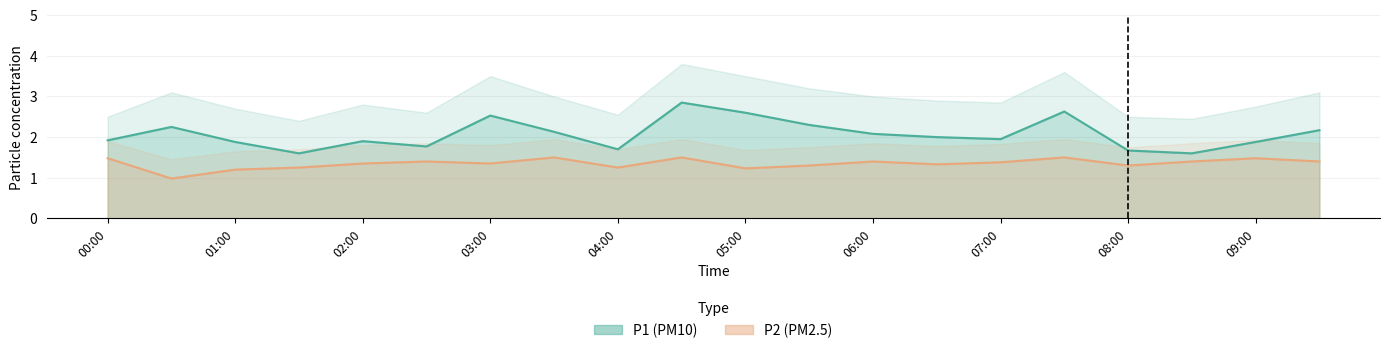

Rank the series by their maximum value, from lowest to highest.

P2, P1